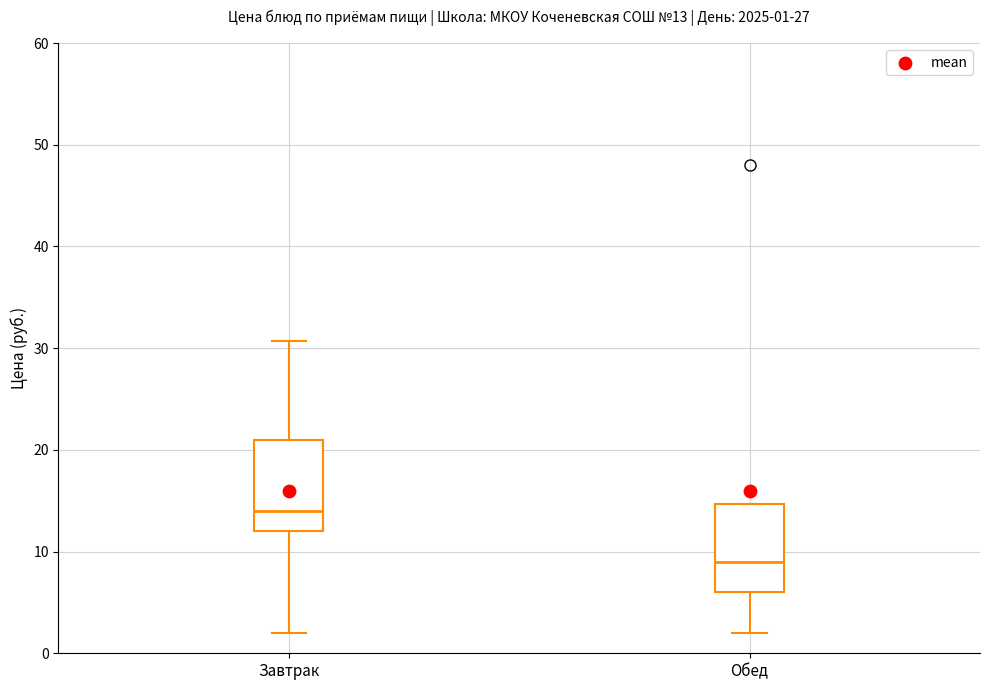

Which box's median line is the lowest?

Обед